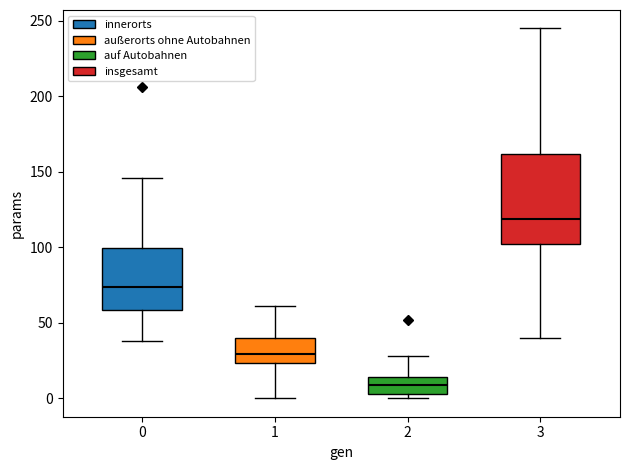

Reading left to right, read every box against the y-axis: the position of its median line, the range the box covers, and the ends of its whiskers. The values are not printed on the chart, so give them approximately, as read against the axis.

0: median 75, box 60 to 100, whiskers 40 to 145
1: median 30, box 25 to 40, whiskers 0 to 60
2: median 10, box 5 to 15, whiskers 0 to 30
3: median 120, box 100 to 160, whiskers 40 to 245